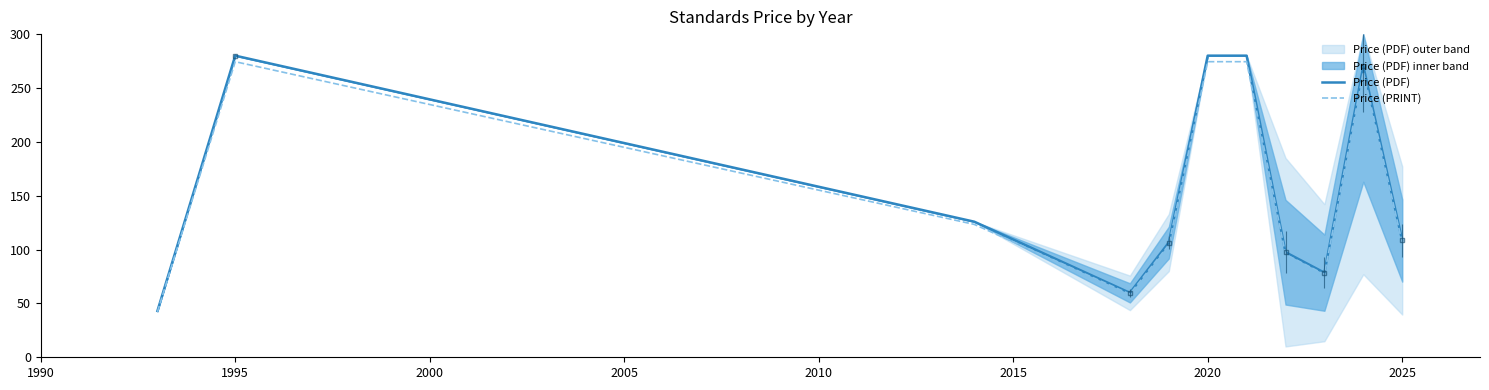

What is the sum of all Price (PDF) values?

1730.0